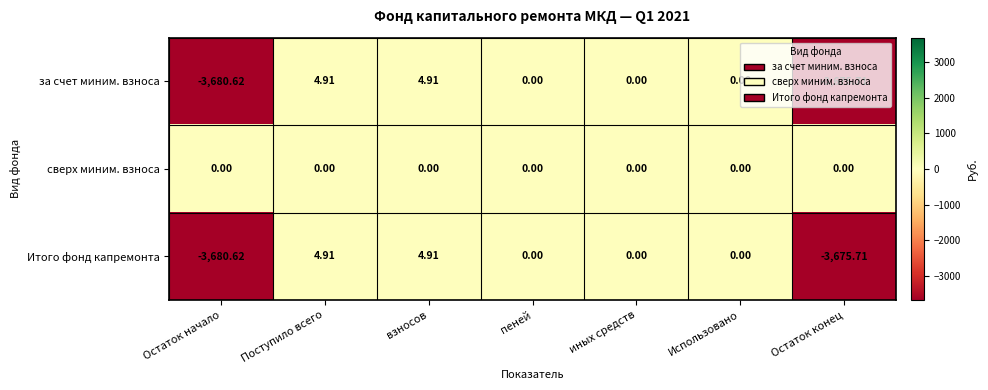

Which label corresponds to the smallest value in the chart?

Остаток начало